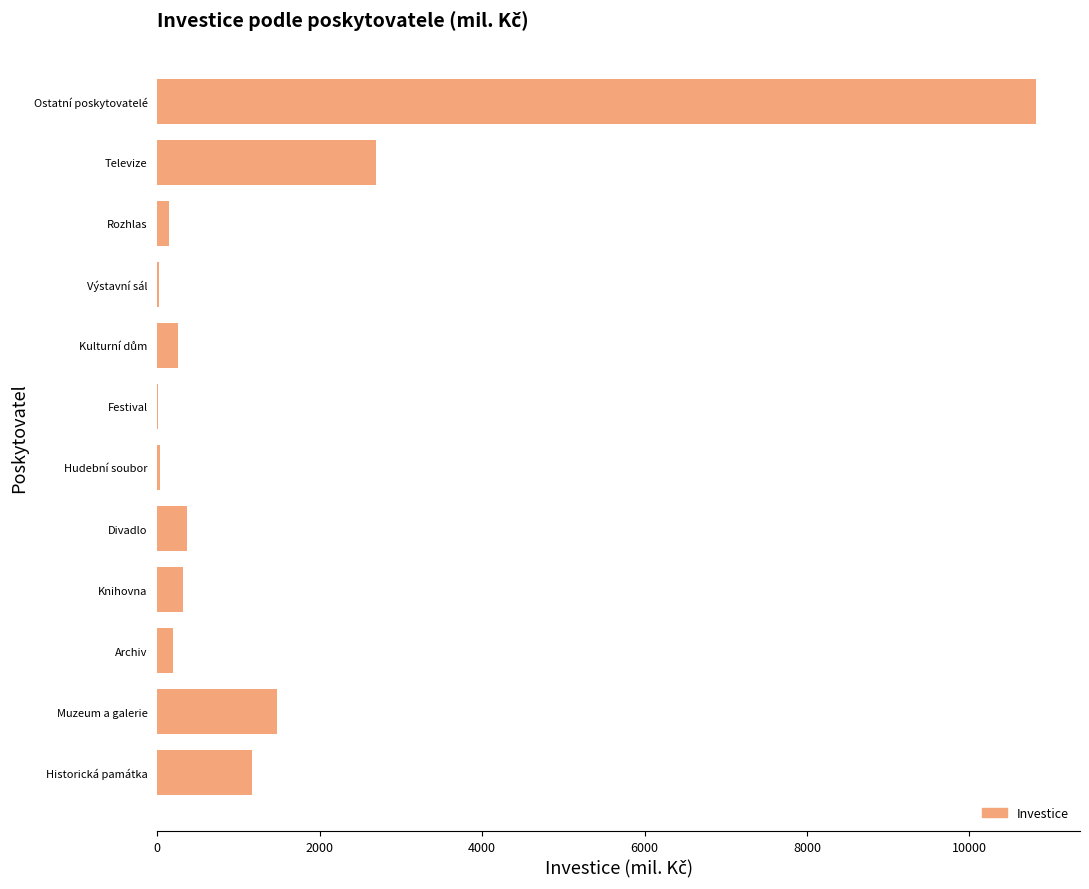

What is the greatest value displayed?

10820.2